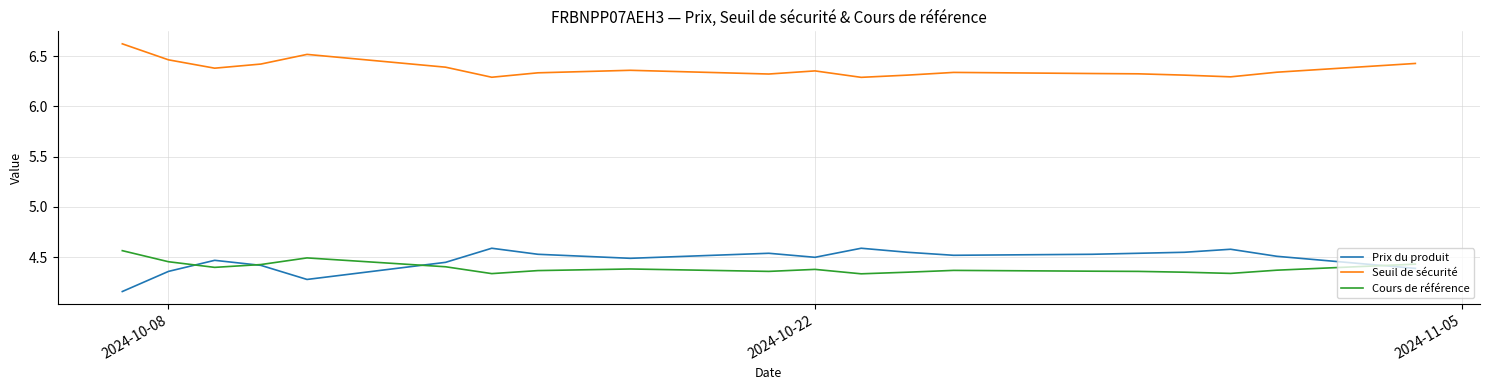

Count the number of data series in this chart.

3